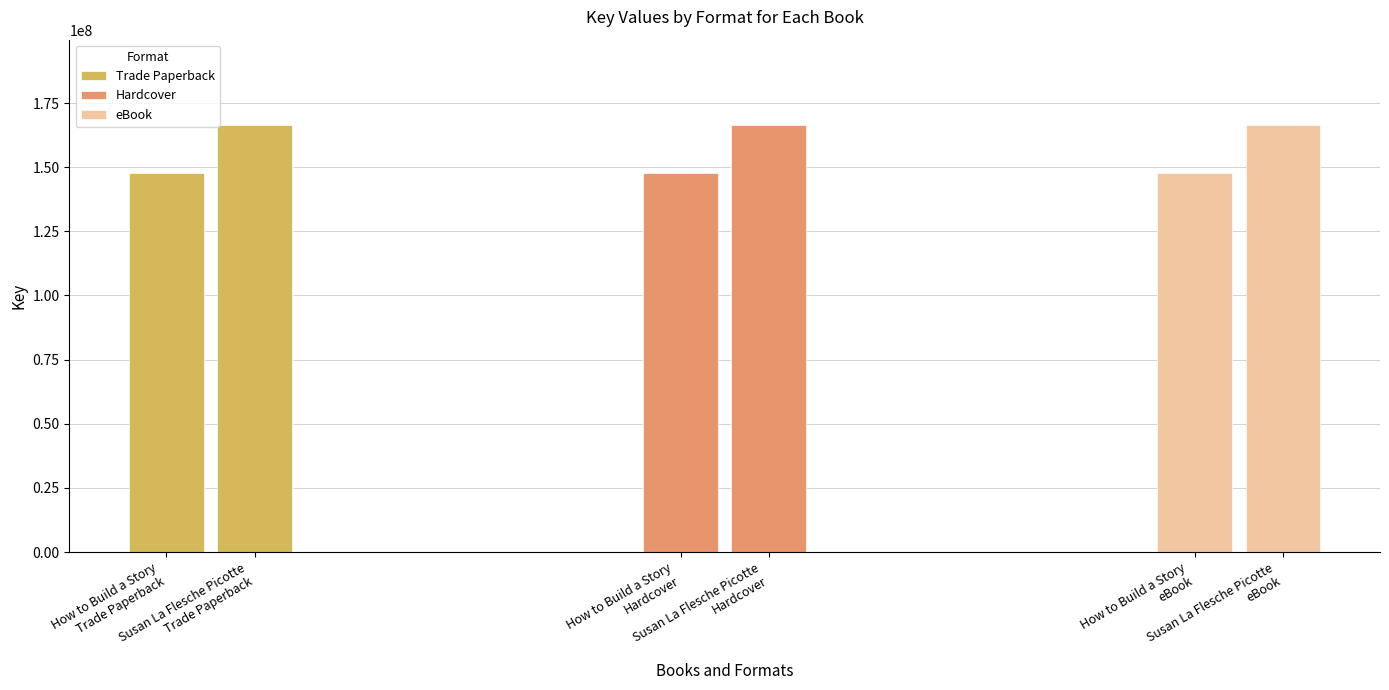

What is the lowest value of the Trade Paperback series?

147785102